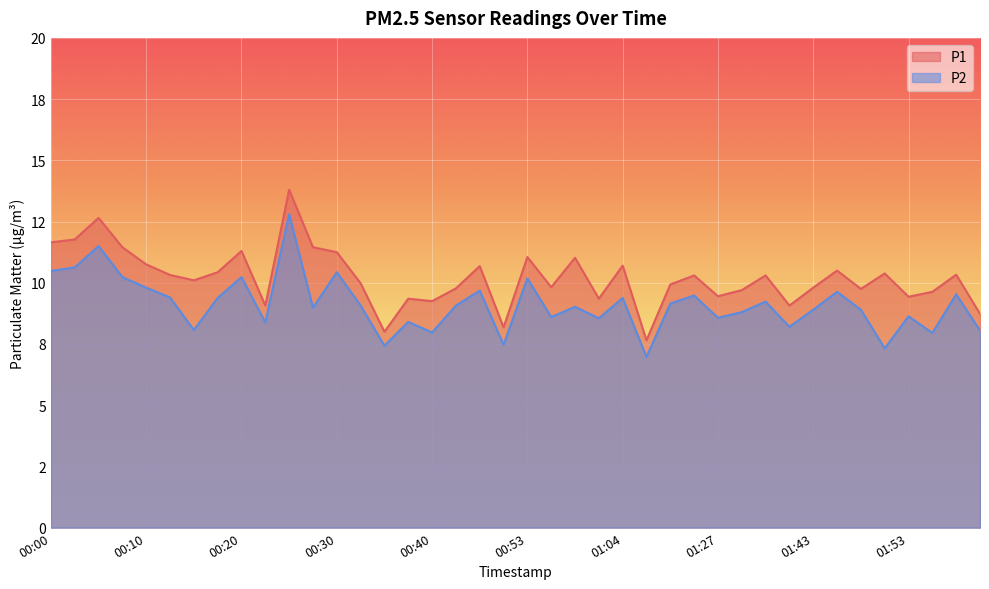

True or false: P2 and P1 intersect in this chart.

False